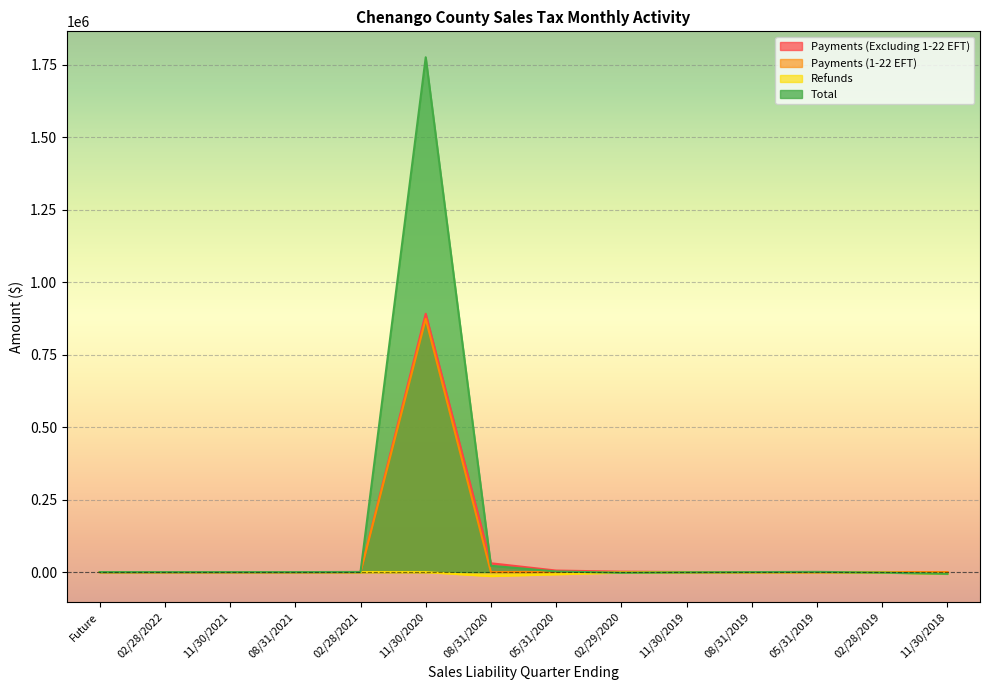

How many lines are shown in the chart?

4